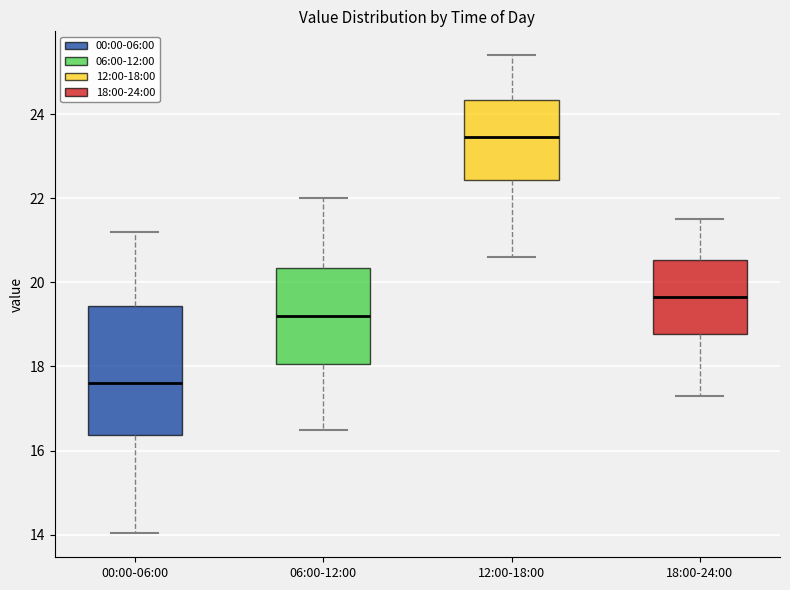

Where does the lower whisker of the box for 06:00-12:00 end on the y-axis? The values are not printed on the chart, so give them approximately, as read against the axis.

16.6